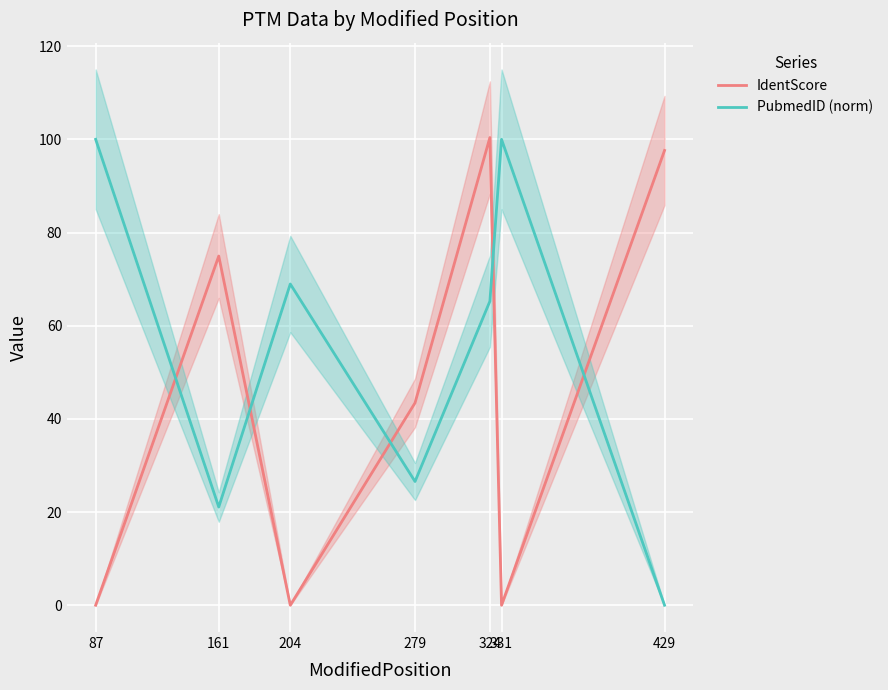

Which series changed the most between 87 and 161?

PubmedID (norm)